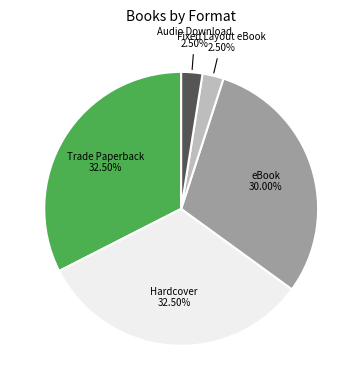

Does any single category account for the majority?

No